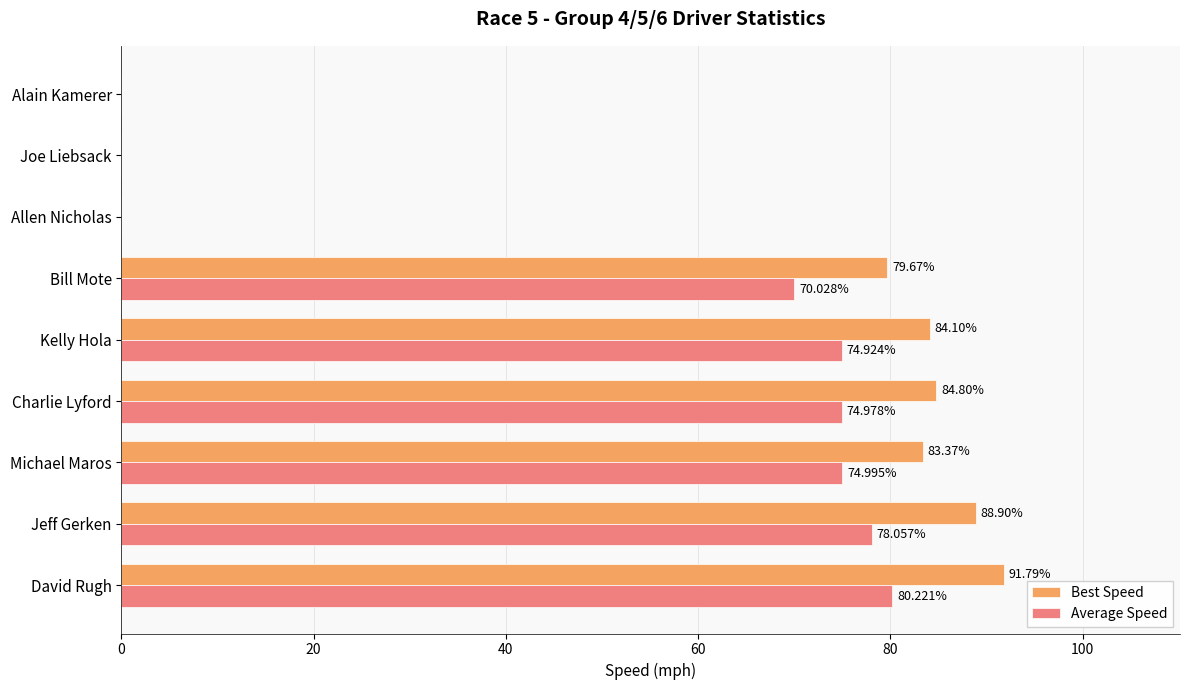

What is the sum of the Best Speed values at David Rugh and Bill Mote?

171.5